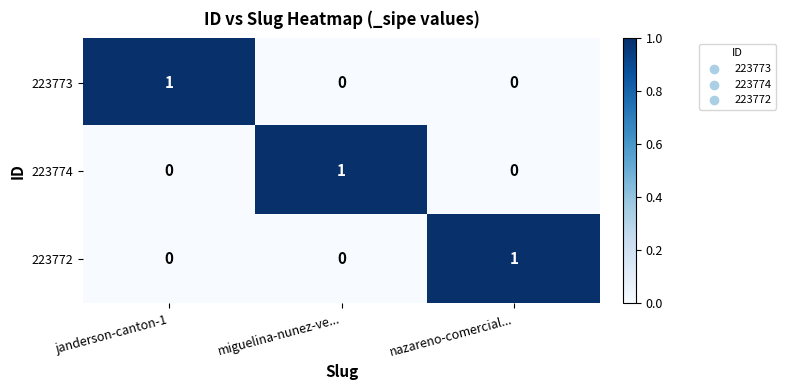

The value of 223774 at nazareno-comercial... is 0. True or false?

True